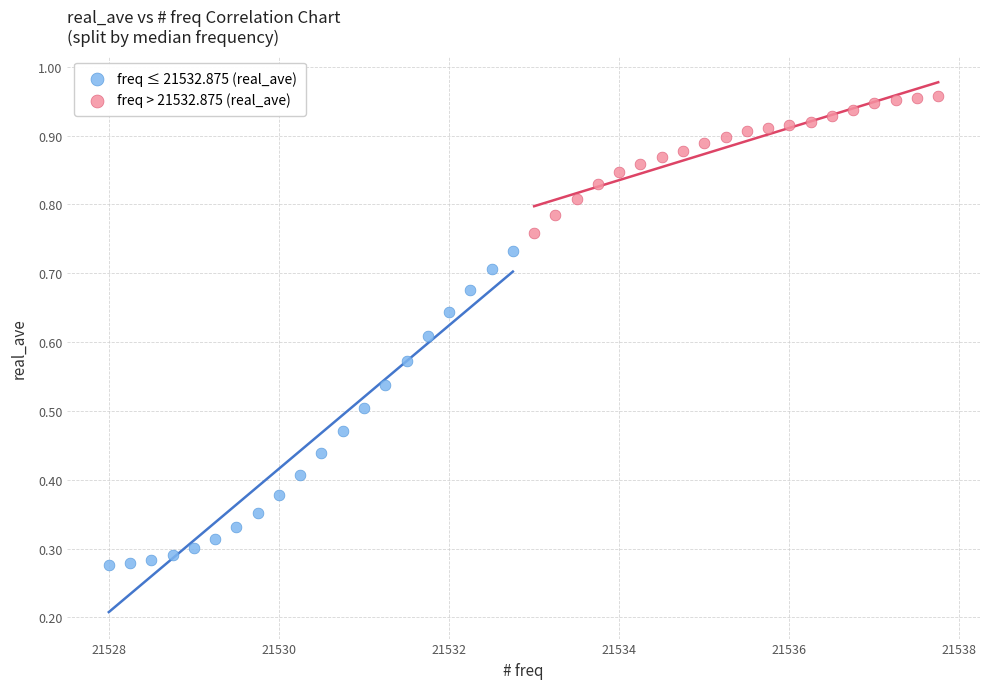

Which series has the widest spread of Y values?

freq ≤ 21532.875 (real_ave)